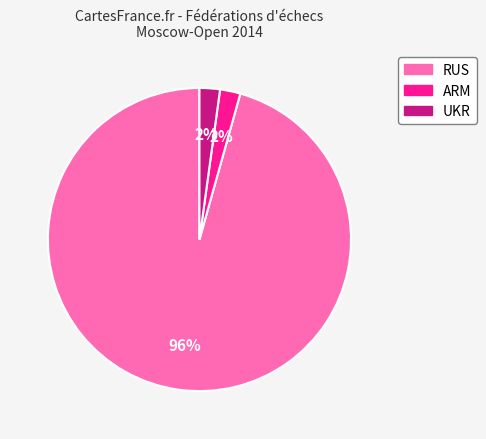

Which slice is the largest?

RUS